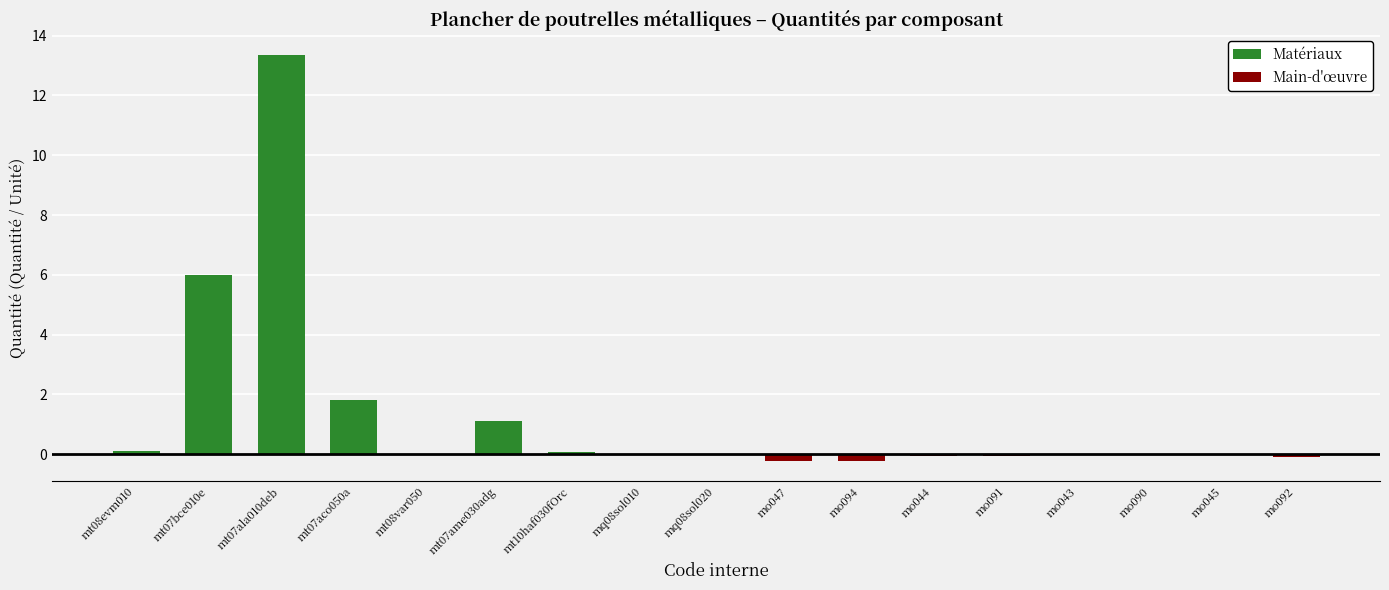

Are the bars horizontal?

No